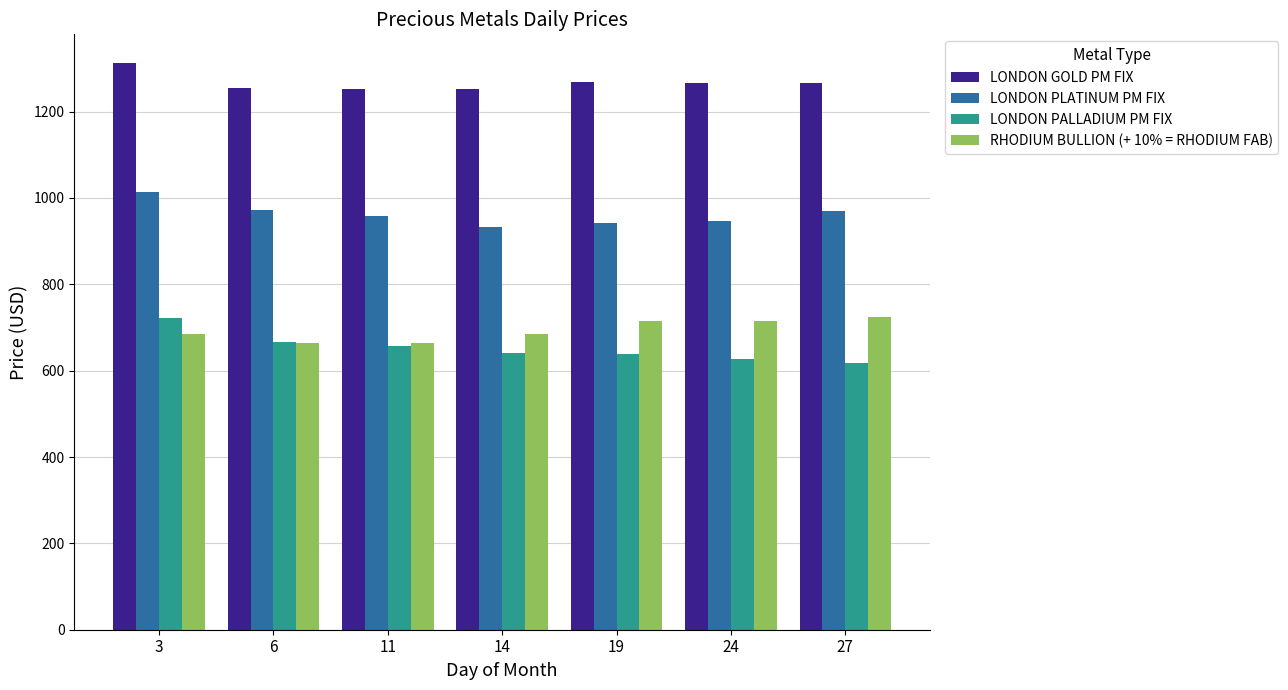

Count the number of categories in the chart.

7